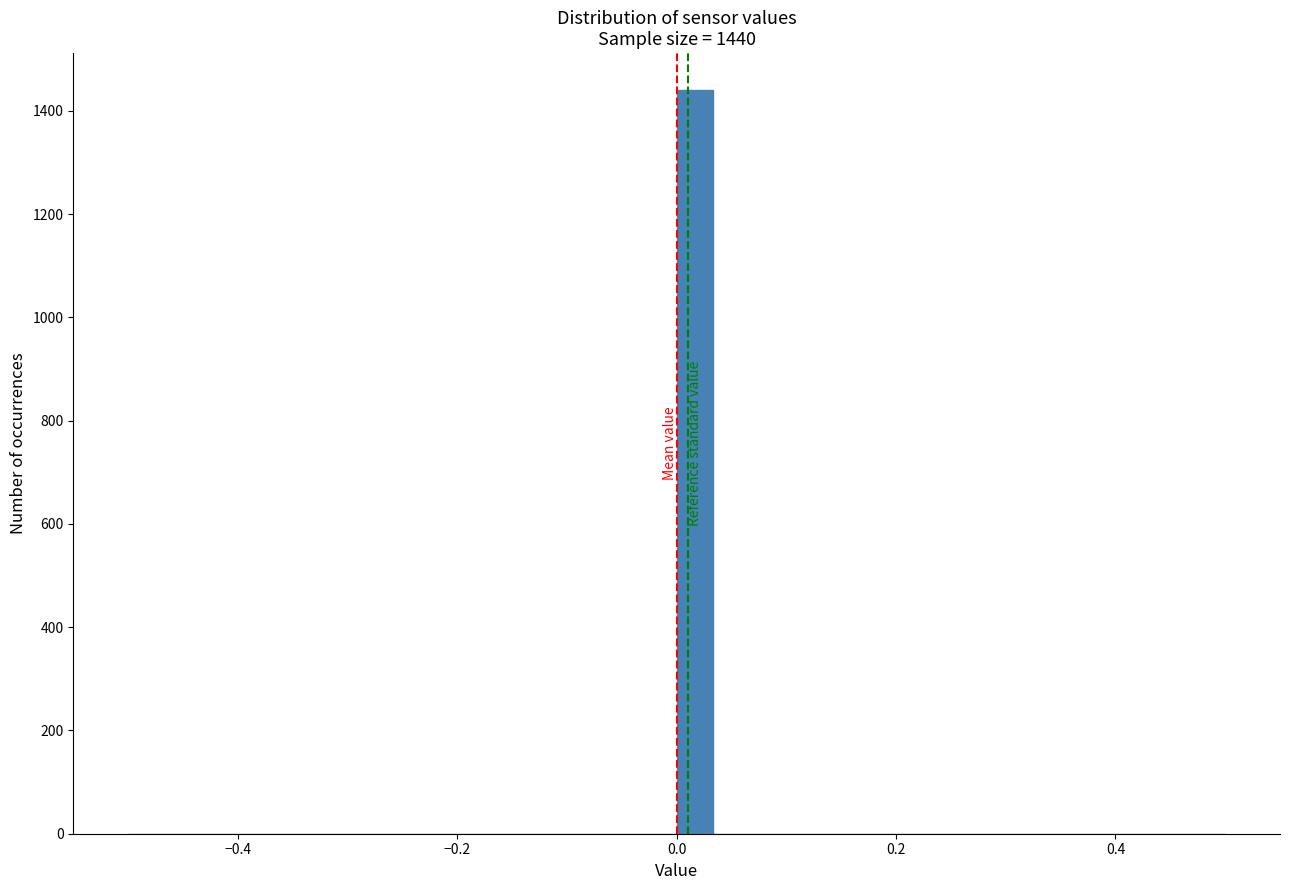

Read against the x-axis, roughly where is the centre of the tallest bar?

0.02